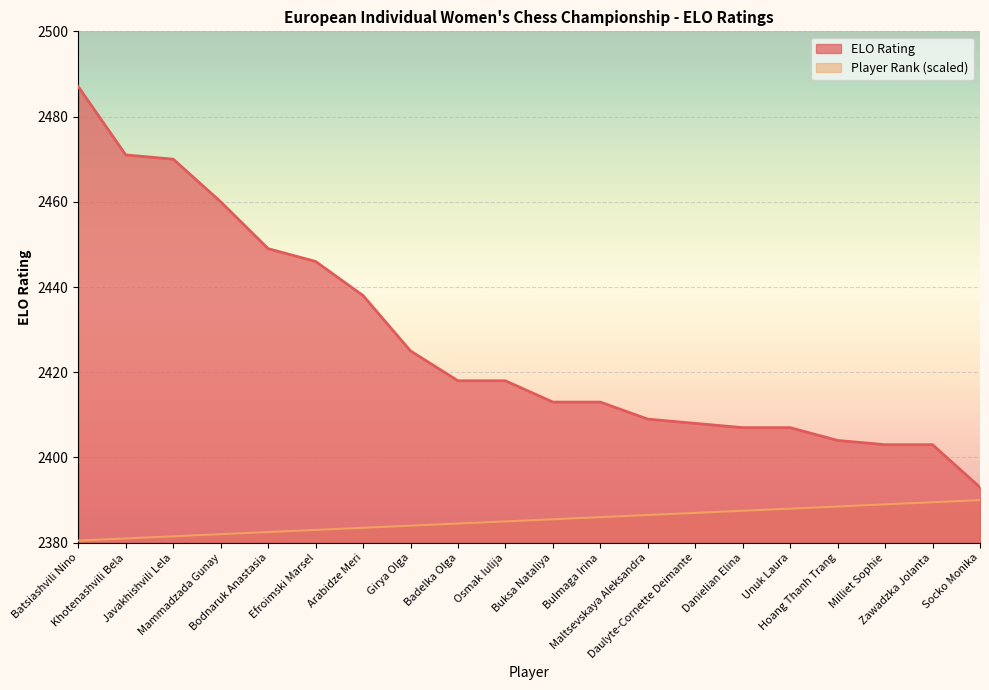

What is the sum of all Player Rank values?

47705.0